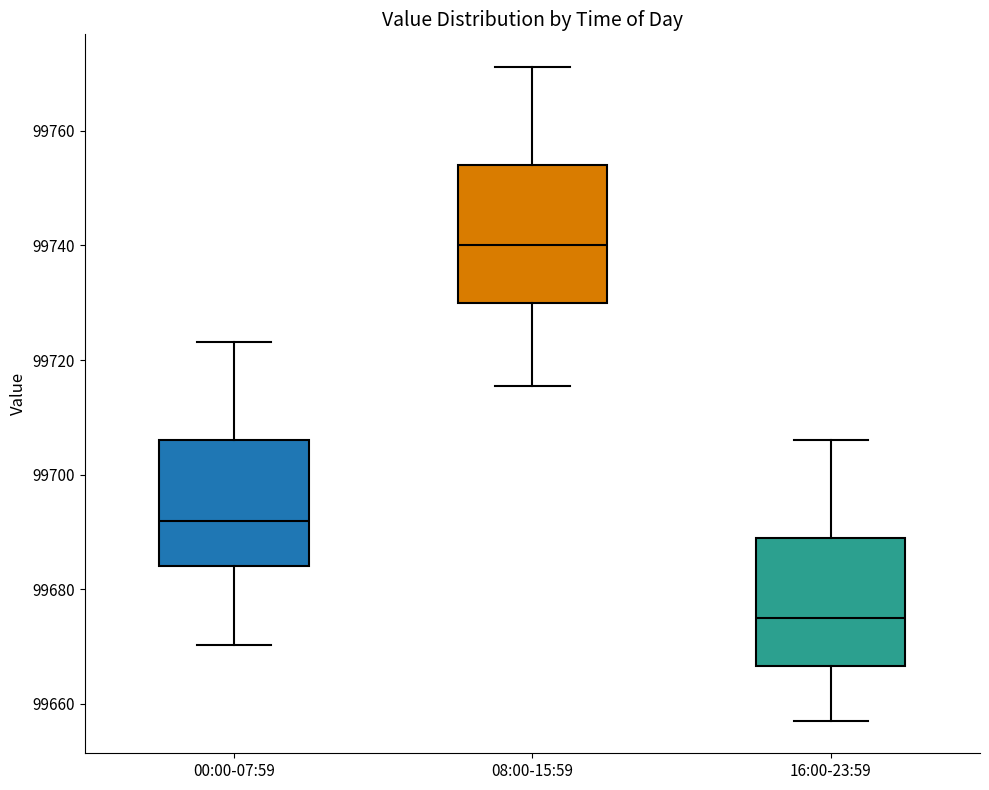

Where is the lower edge of the box for 16:00-23:59 on the y-axis? The values are not printed on the chart, so give them approximately, as read against the axis.

99666